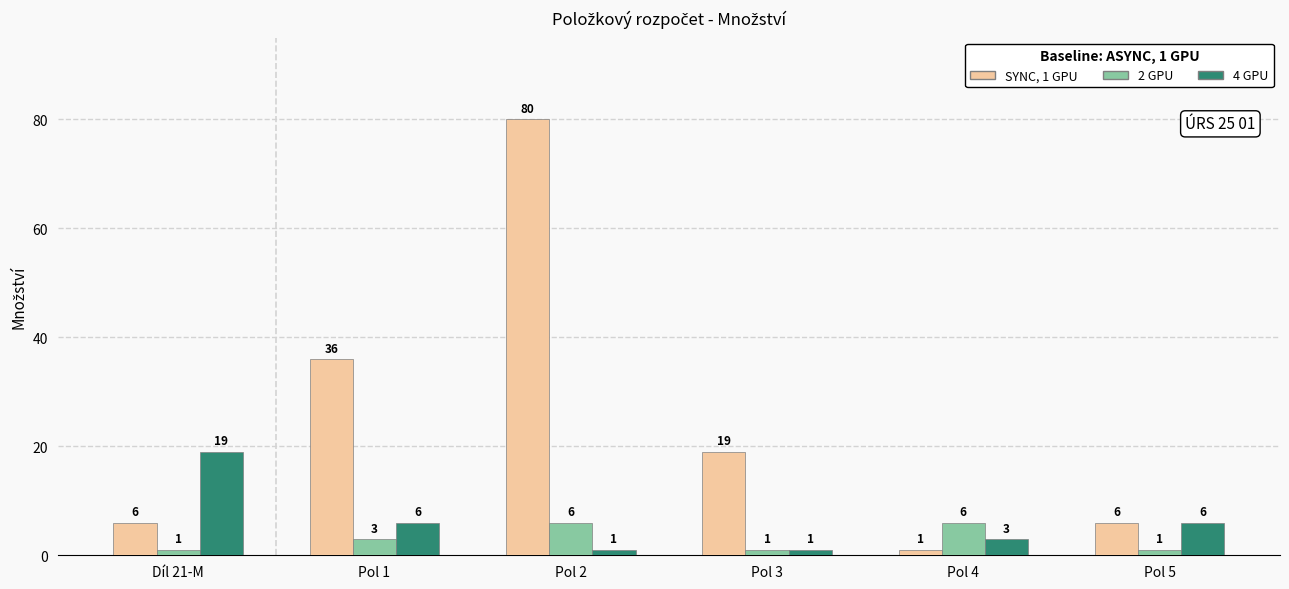

Are the bars grouped side by side (vs. stacked)?

Yes